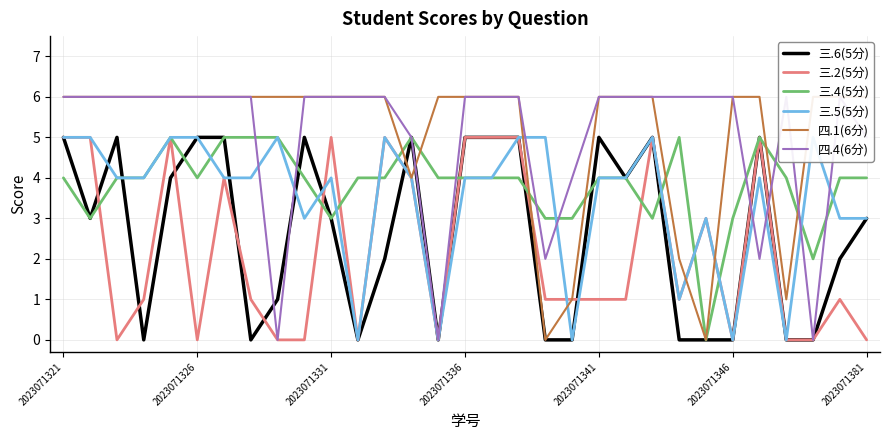

How many intersections are there between 三.4(5分) and 三.6(5分)?

7